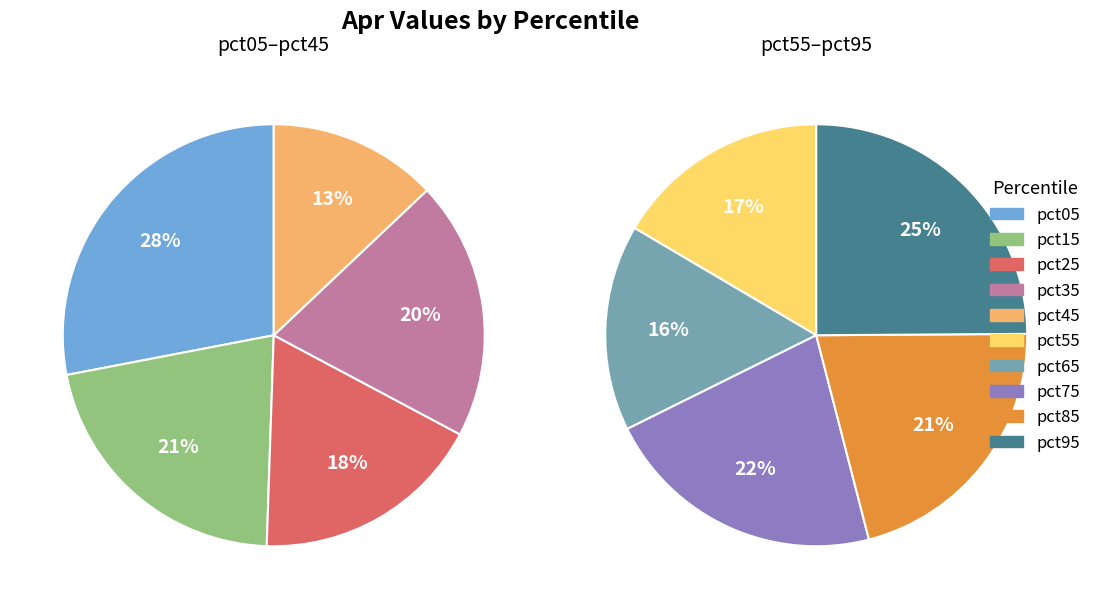

How many segments does this pie chart have?

10